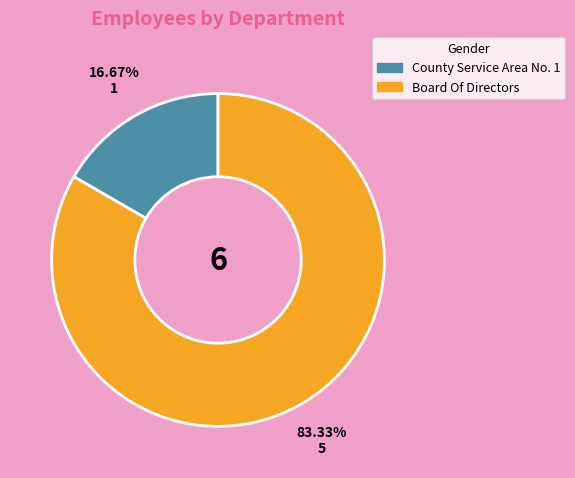

Do Board Of Directors and County Service Area No. 1 together represent more than half of the pie?

Yes